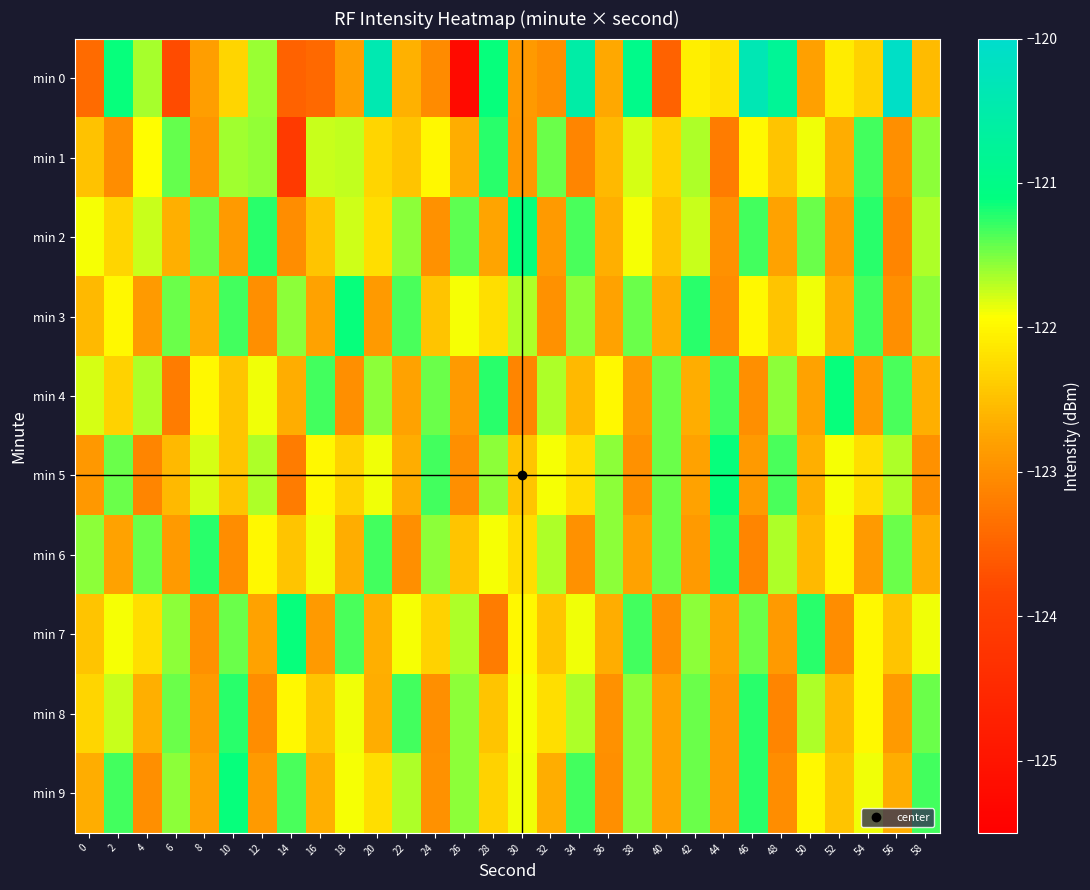

At 6, list the series in order from largest to smallest.

min 1, min 3, min 8, min 7, min 9, min 5, min 2, min 6, min 4, min 0